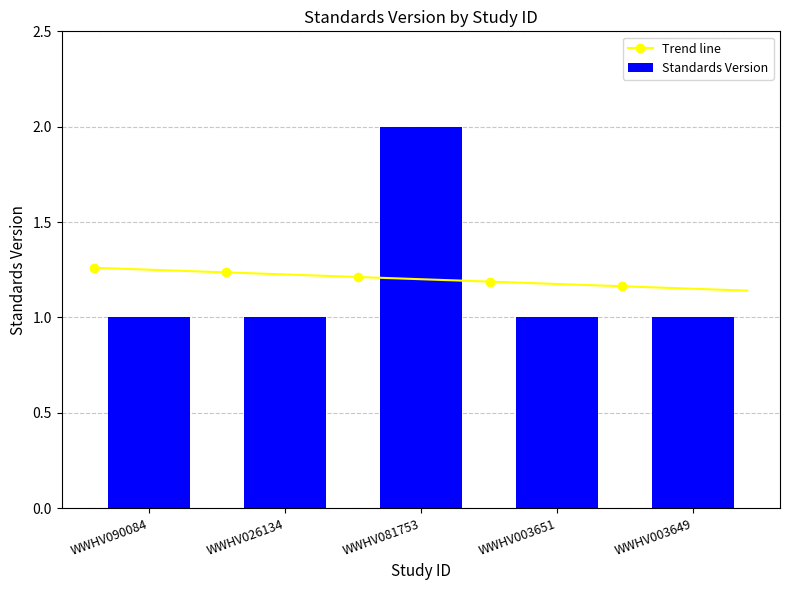

Between WWHV081753 and WWHV003649, which is larger?

WWHV081753